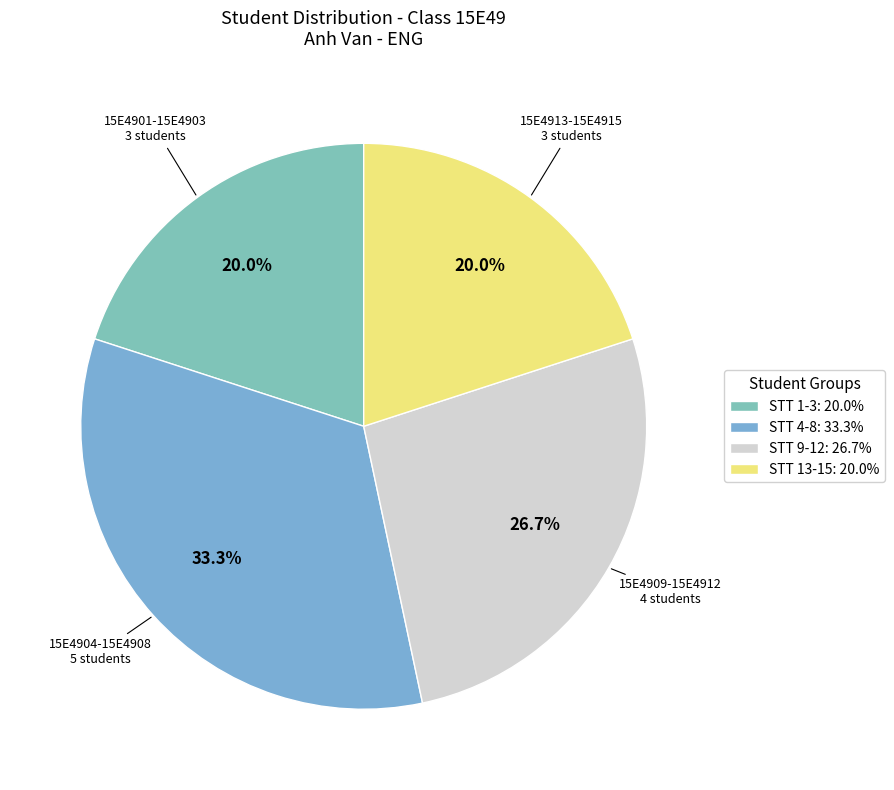

How many segments does this pie chart have?

4